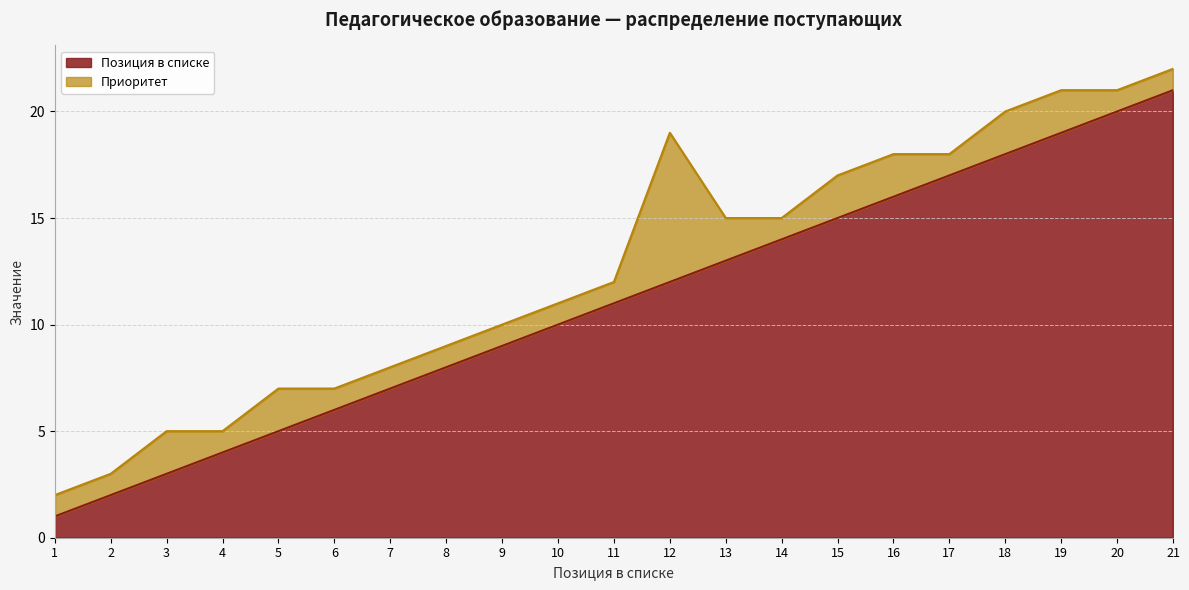

Between 17 and 8, which is larger?

17